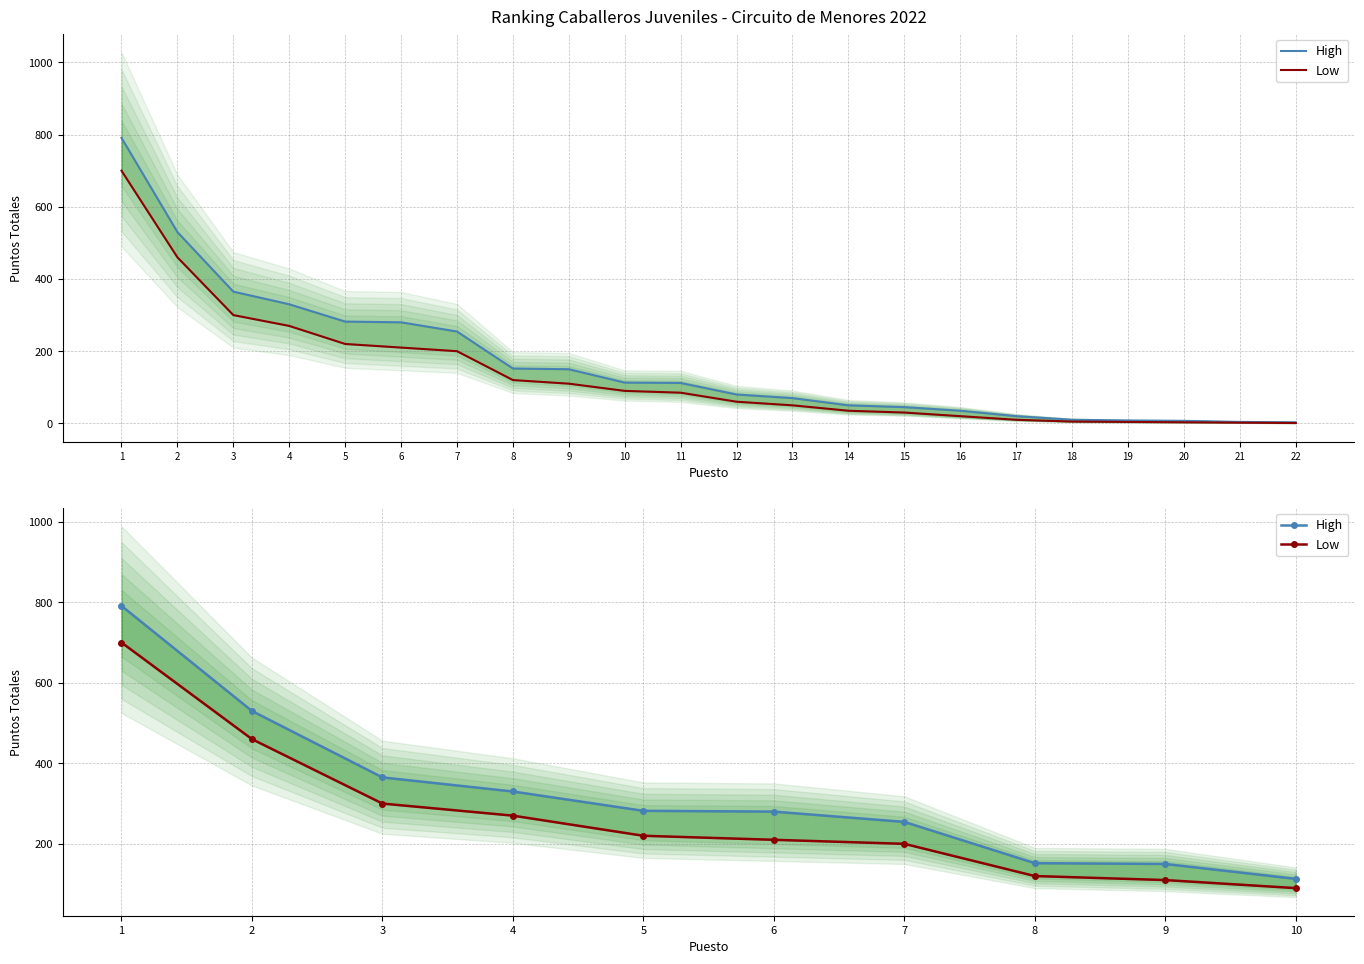

Reading left to right, extract all data points from this chart.

High: 1=791.0	2=530.0	3=365.0	4=330.0	5=282.0	6=280.0	7=254.5	8=152.0	9=150.0	10=113.0
Low: 1=700.0	2=460.0	3=300.0	4=270.0	5=220.0	6=210.0	7=200.0	8=120.0	9=110.0	10=90.0